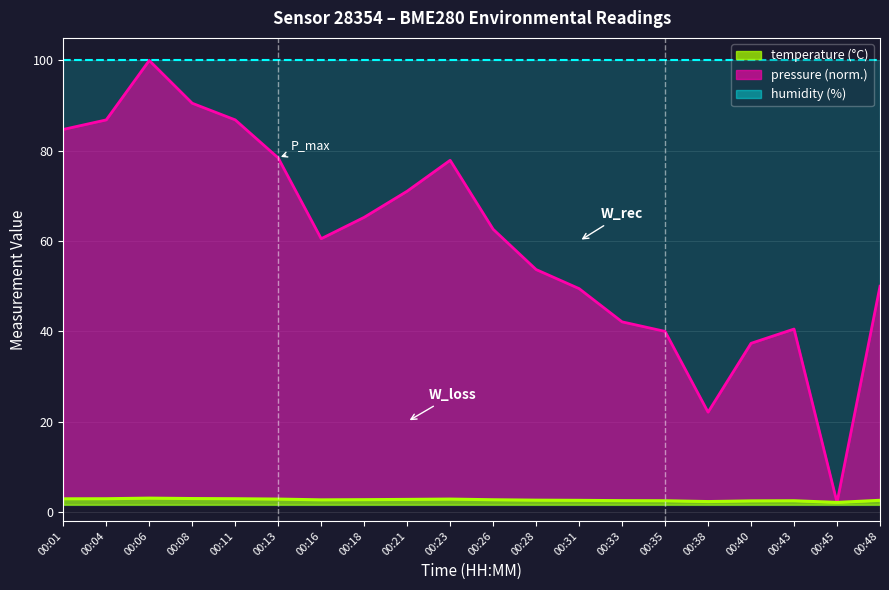

In pressure_norm, how many points are higher than both neighbors (excluding endpoints)?

3